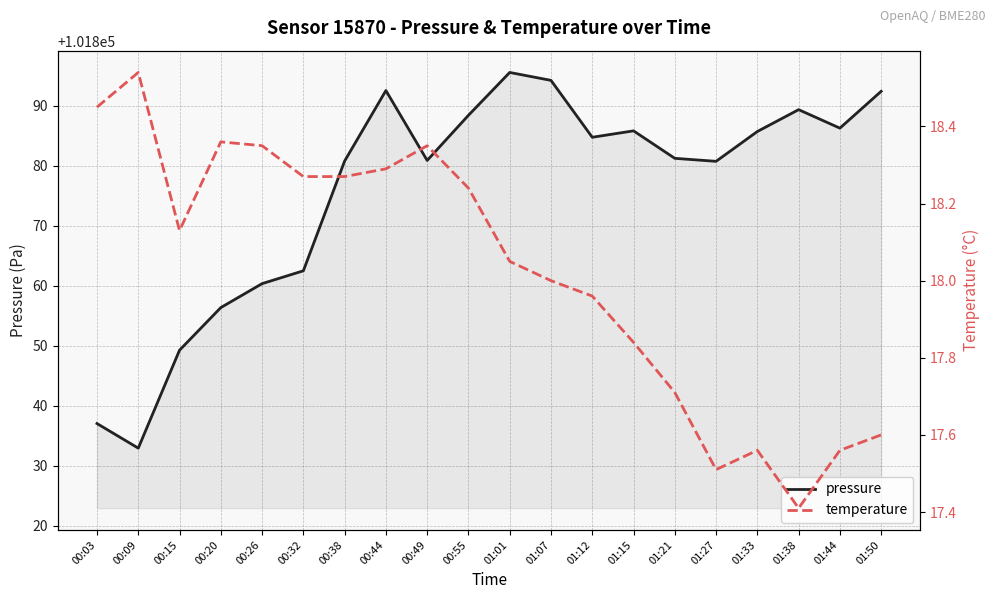

At how many categories does at least one series exceed 34189?

20